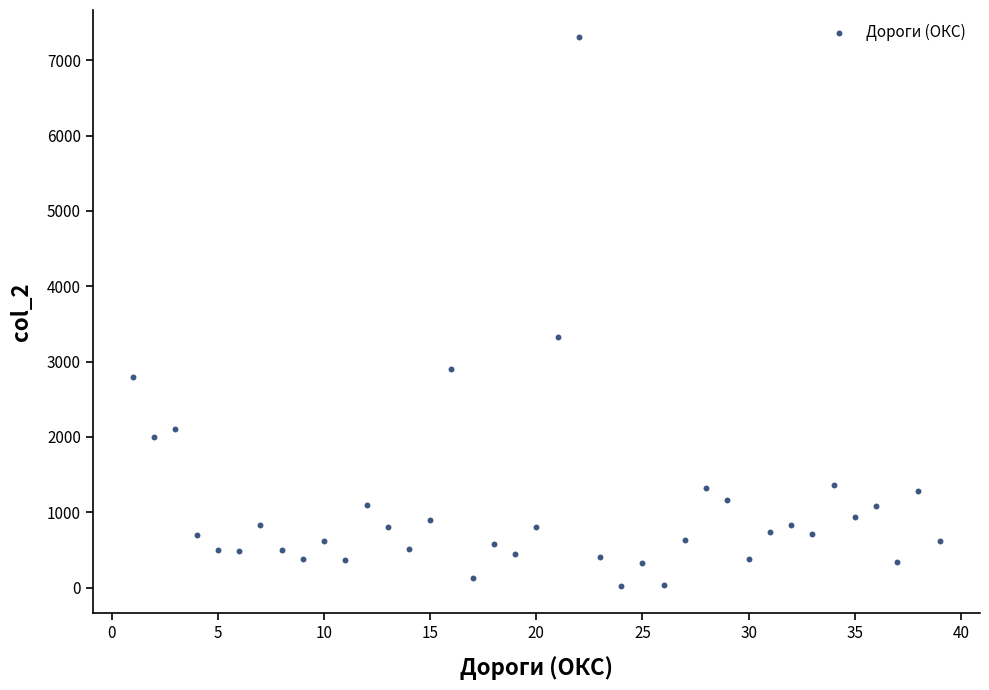

What is the range of Y values (max minus min)?

7285